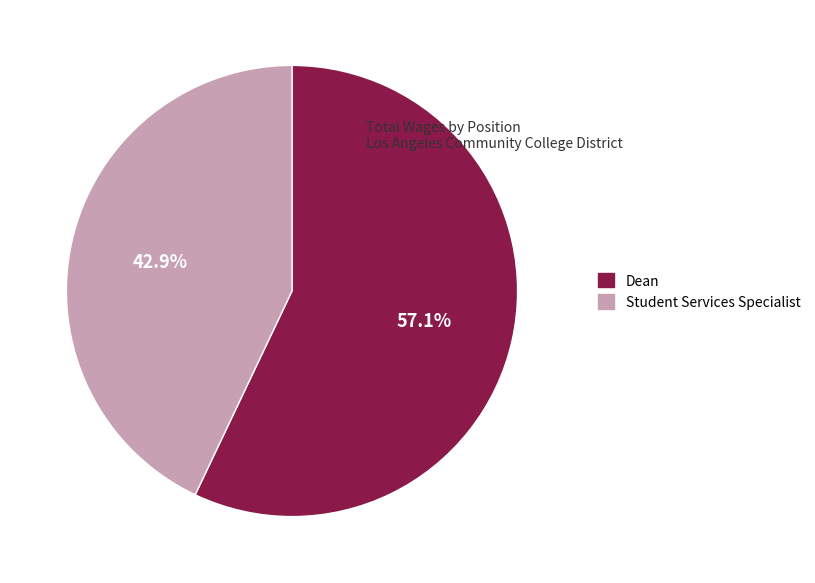

How many segments does this pie chart have?

2